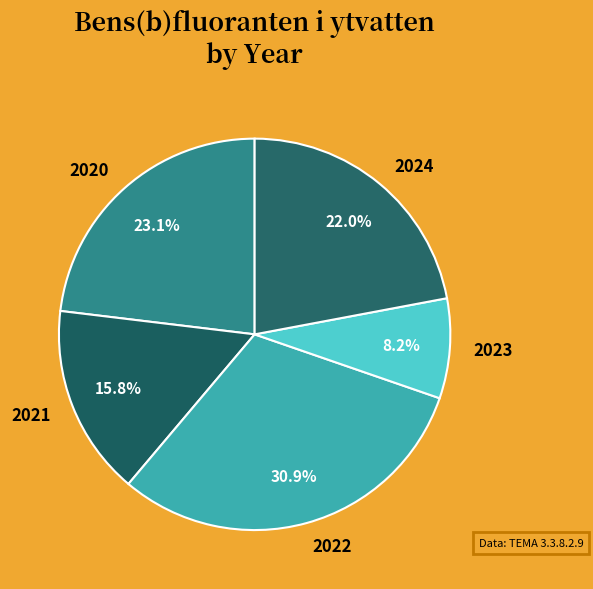

What is the ratio of the value at 2023 to the value at 2024?

0.4